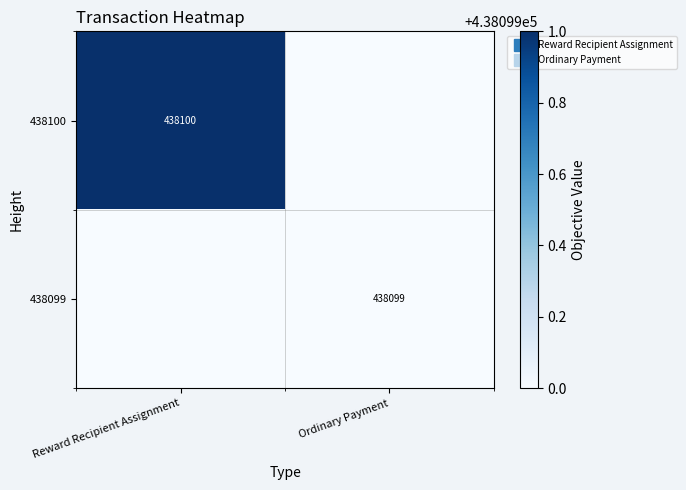

The 438099 series shows 0 at Reward Recipient Assignment. True or false?

True